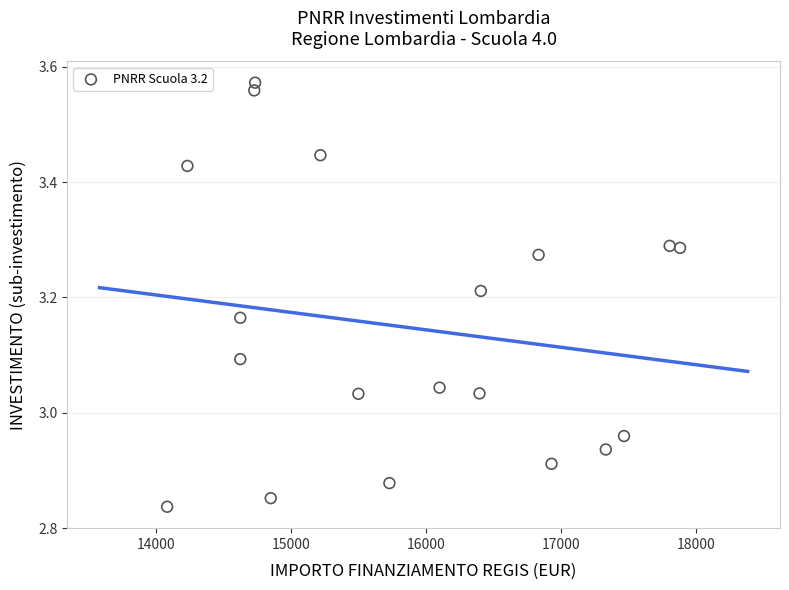

What is the range of X values (max minus min)?

3797.3